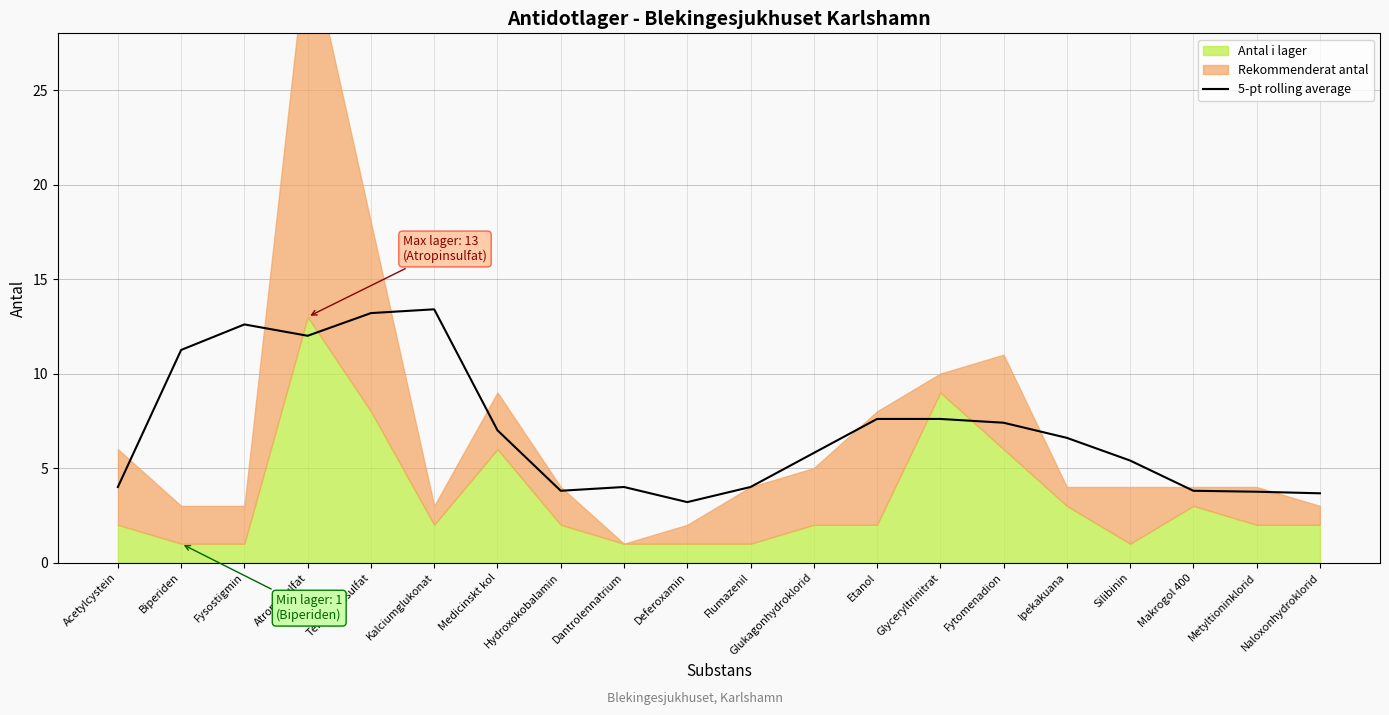

Reading right to left, what are all the values shown in this chart?

Naloxonhydroklorid=3.7	Metyltioninklorid=3.8	Makrogol 400=3.8	Silibinin=5.4	Ipekakuana=6.6	Fytomenadion=7.4	Glyceryltrinitrat=7.6	Etanol=7.6	Glukagonhydroklorid=5.8	Flumazenil=4.0	Deferoxamin=3.2	Dantrolennatrium=4.0	Hydroxokobalamin=3.8	Medicinskt kol=7.0	Kalciumglukonat=13.4	Terbutalinsulfat=13.2	Atropinsulfat=12.0	Fysostigmin=12.6	Biperiden=11.2	Acetylcystein=4.0